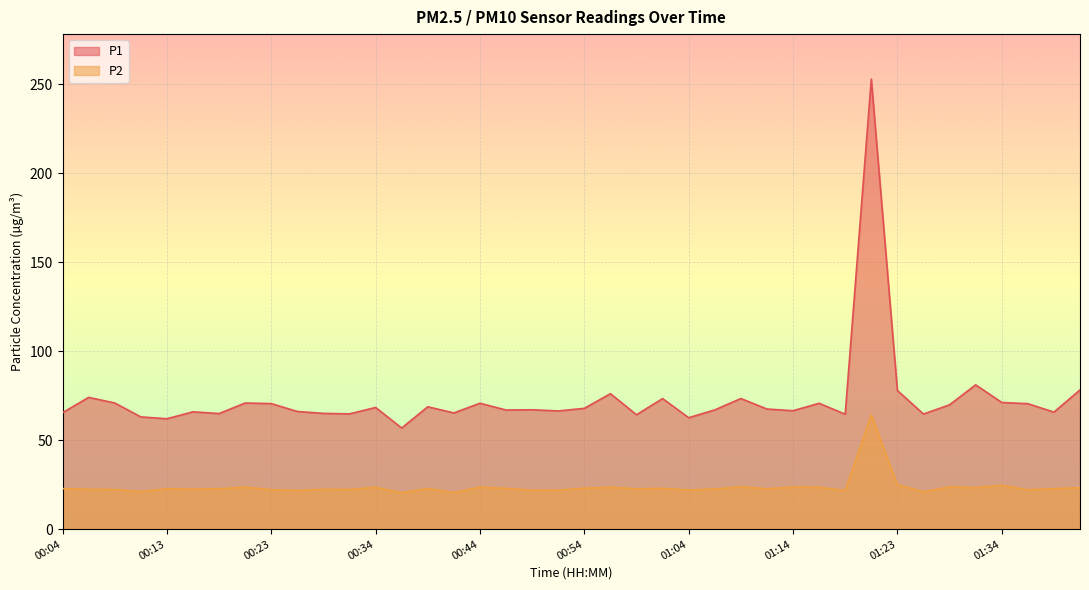

True or false: P1 and P2 cross at least once.

False